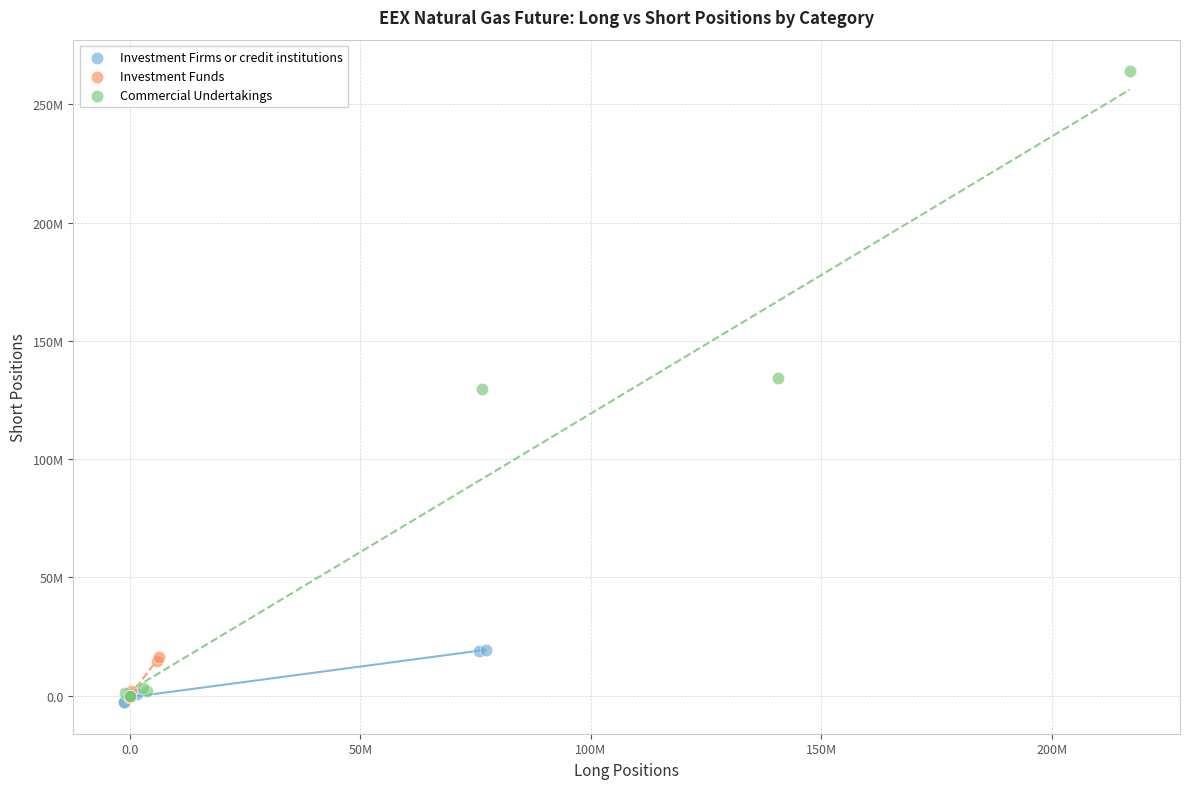

What are all the series names shown in the legend?

Investment Firms or credit institutions, Investment Funds, Commercial Undertakings